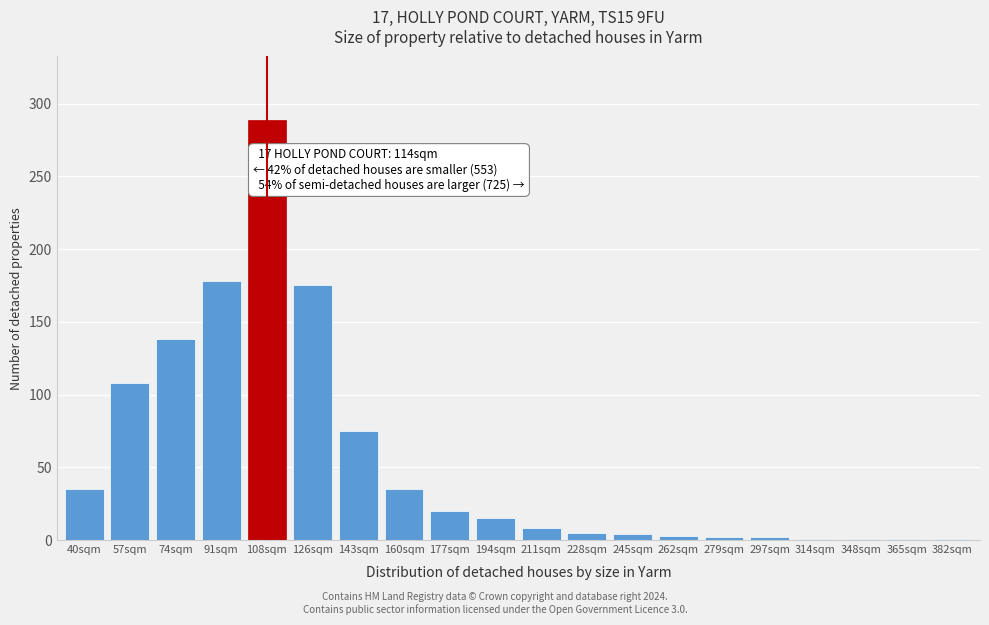

At which label is the value closest to 145?

74sqm